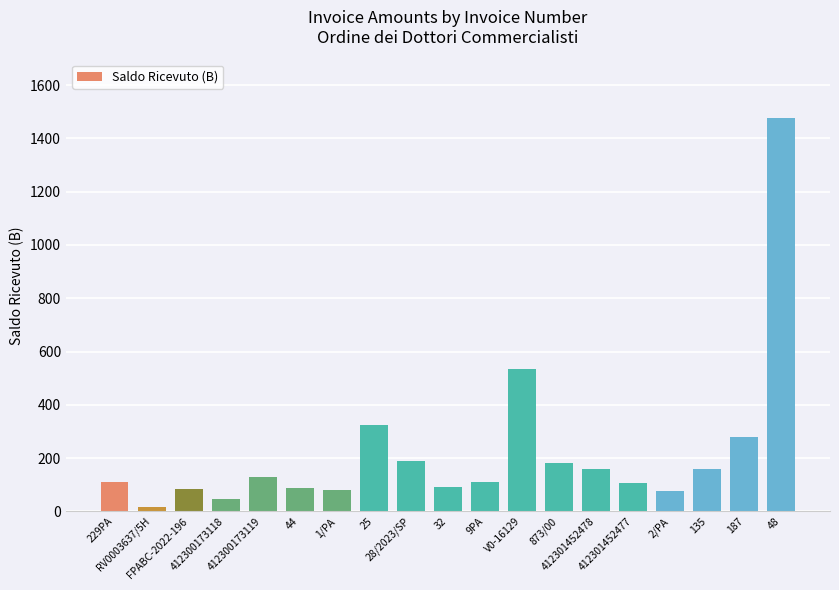

What is the greatest value displayed?

1476.0